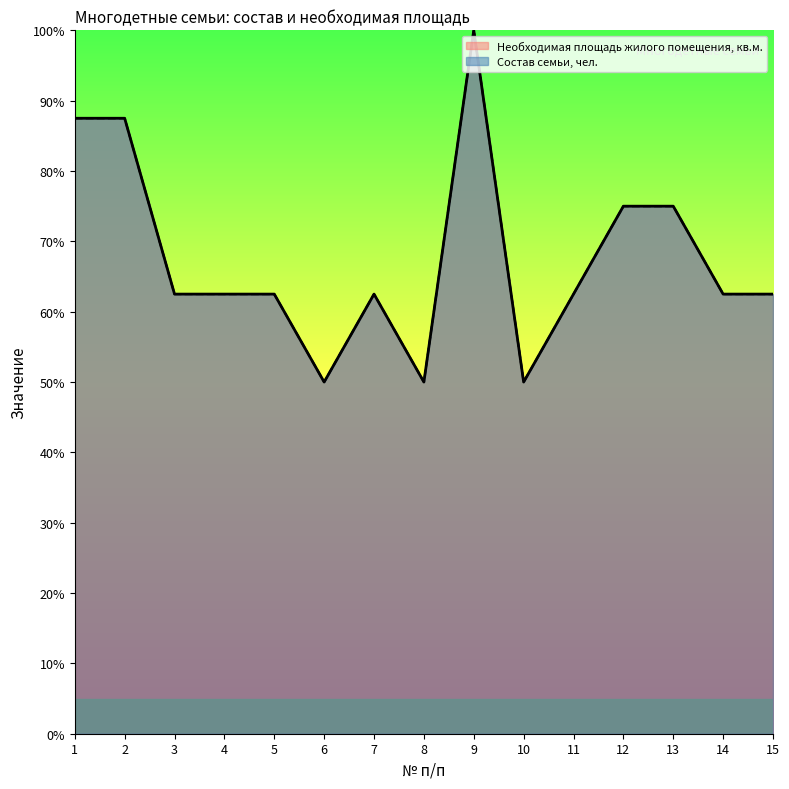

True or false: Необходимая площадь жилого помещения, кв.м. and Состав семьи, чел. intersect in this chart.

False